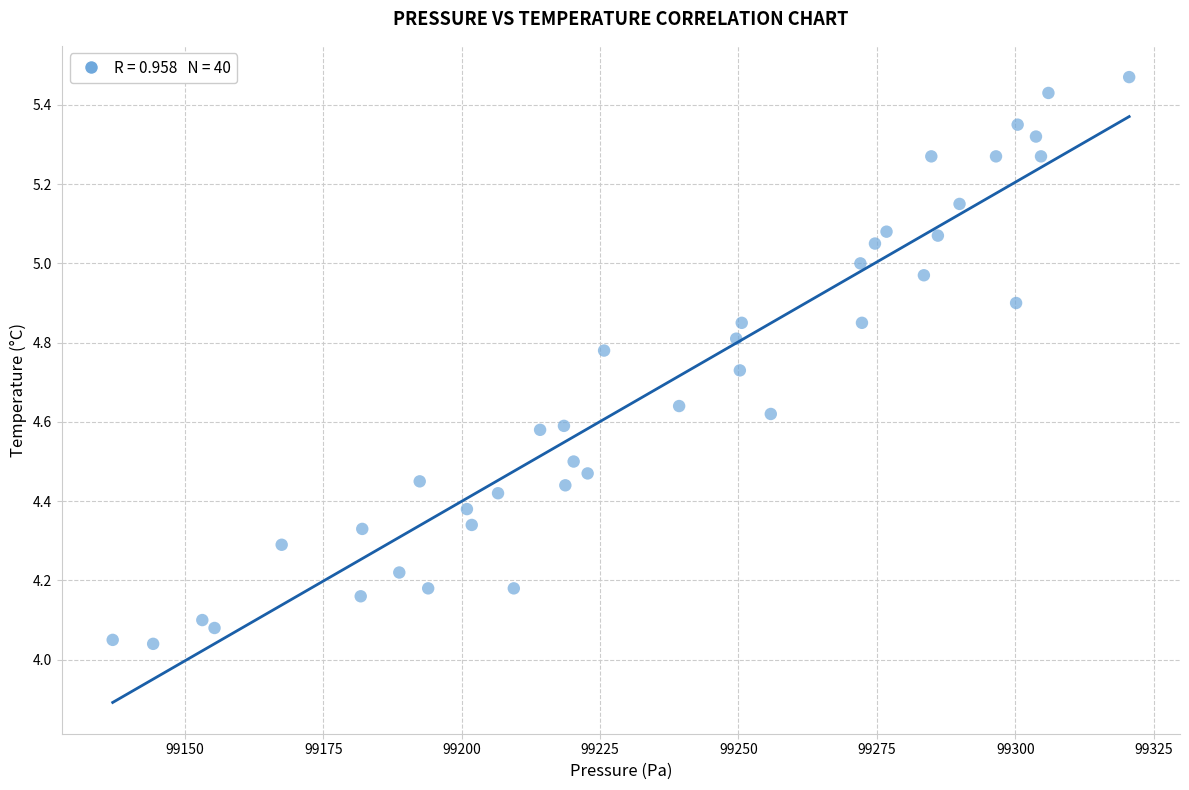

What is the range of Y values (max minus min)?

1.4